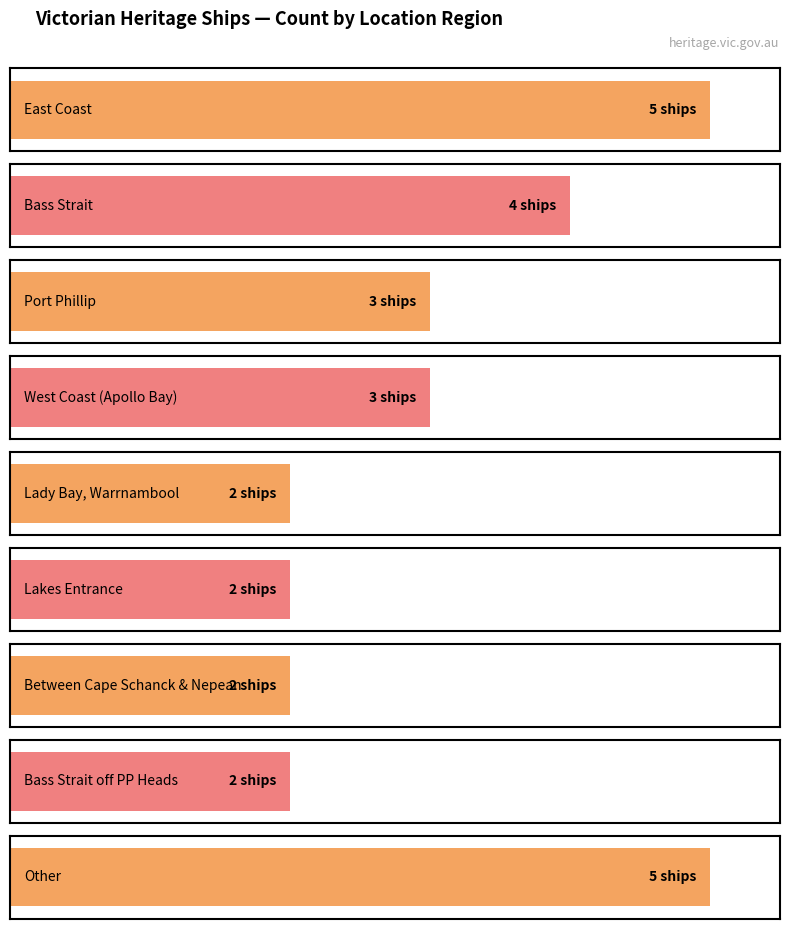

Which has a higher value, Port Phillip or Lakes Entrance?

Port Phillip